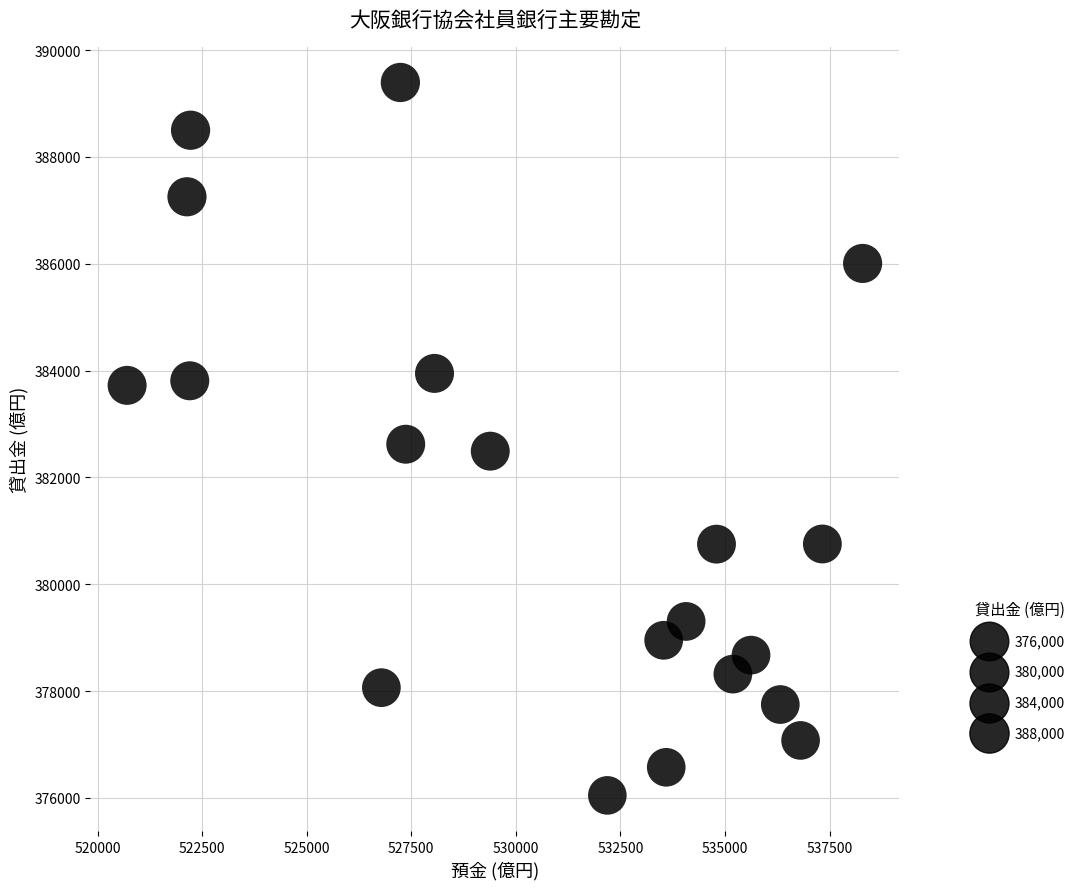

What is the range of X values (max minus min)?

17584